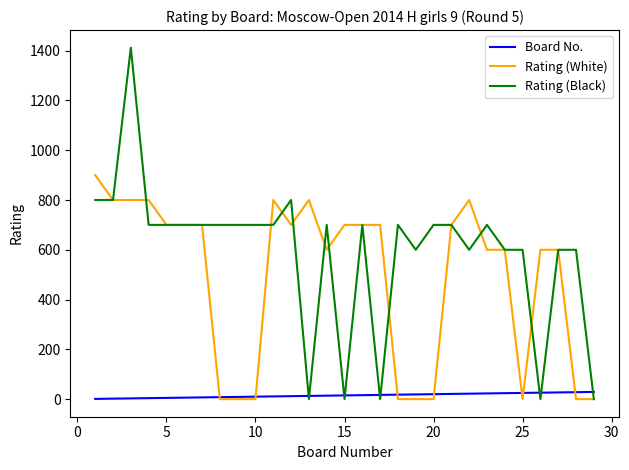

List the series in order of their overall mean, highest first.

Rating (Black), Rating (White), Board No.